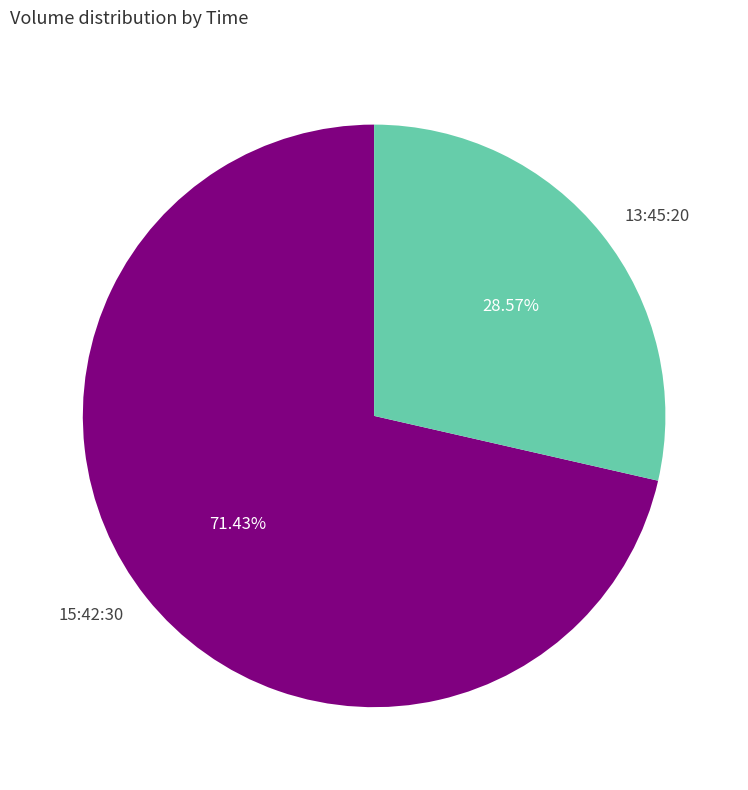

To the nearest percent, what portion does 13:45:20 represent?

29%